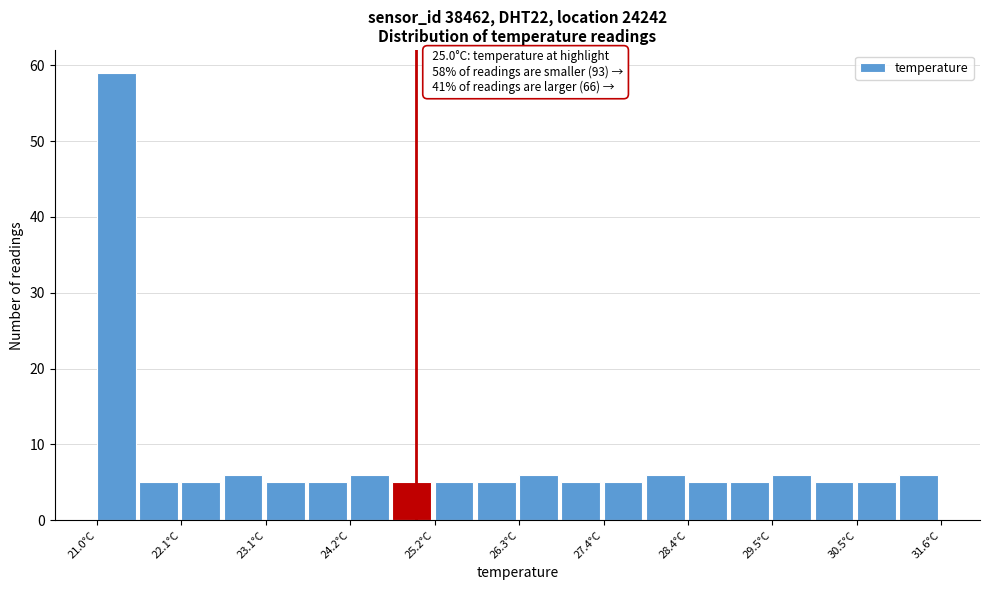

Read against the x-axis, roughly where is the centre of the tallest bar?

21.2